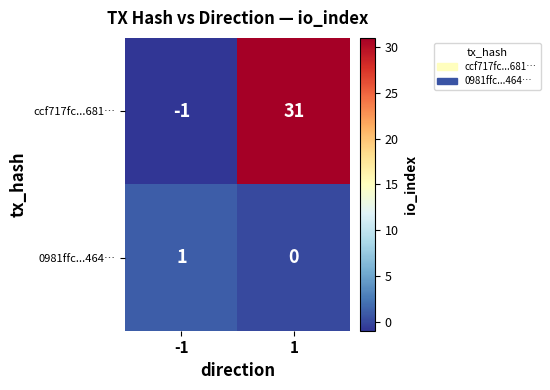

What is the maximum value shown in the chart?

31